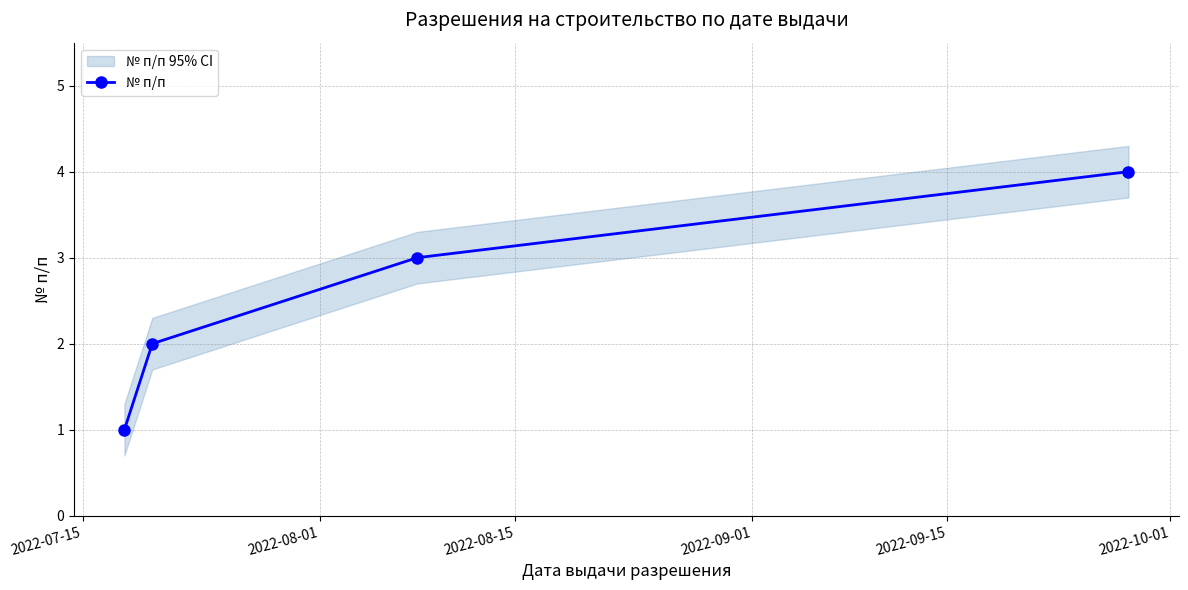

What is the highest value of the № п/п series?

4